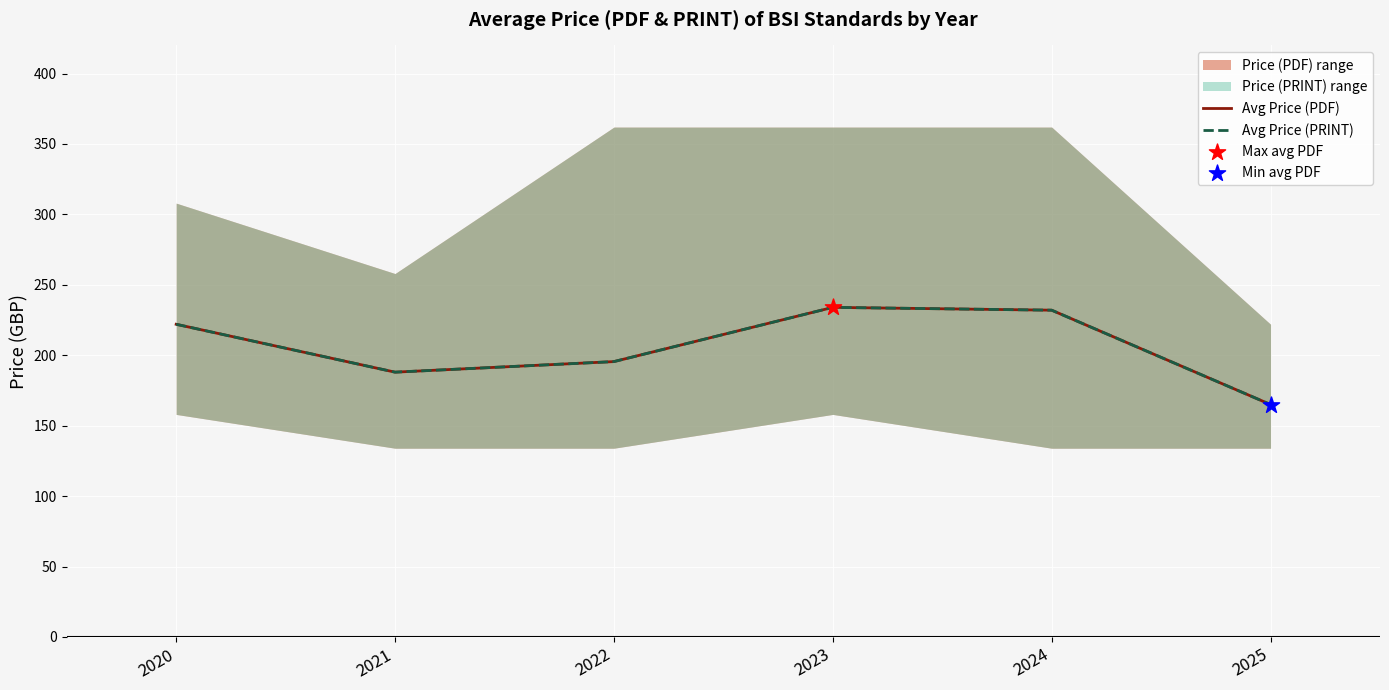

Which series contains the highest Y value?

Avg Price (PDF)